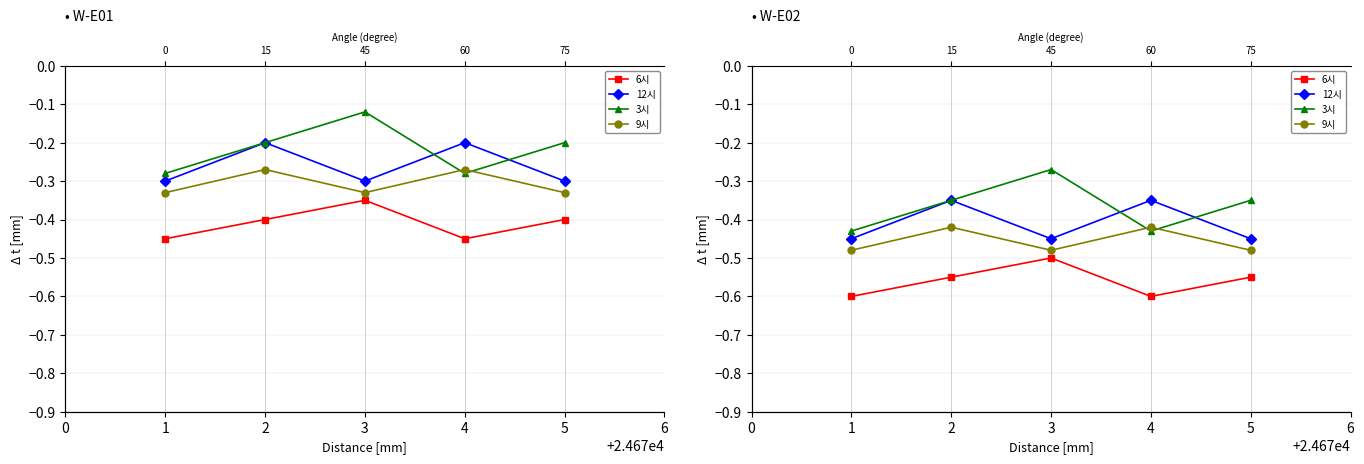

Reading right to left, what are all the values shown in this chart?

6시: -0.6	-0.6	-0.5	-0.6	-0.6
12시: -0.5	-0.3	-0.5	-0.3	-0.5
3시: -0.4	-0.4	-0.3	-0.4	-0.4
9시: -0.5	-0.4	-0.5	-0.4	-0.5